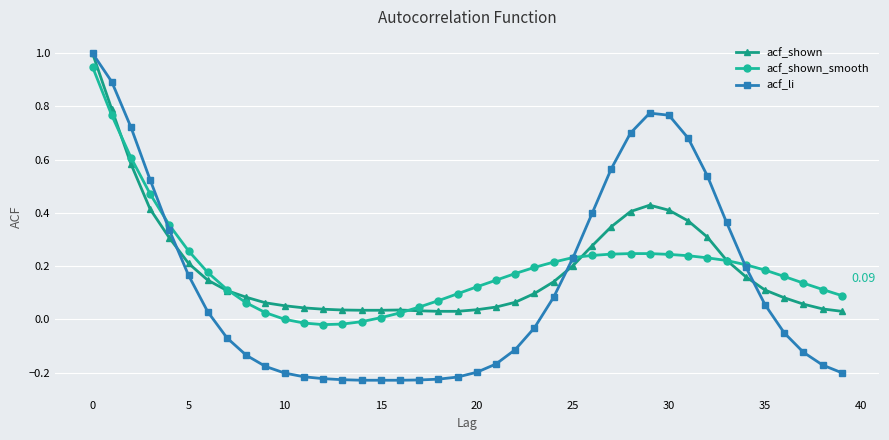

Which series has the largest range (max minus min)?

acf_li